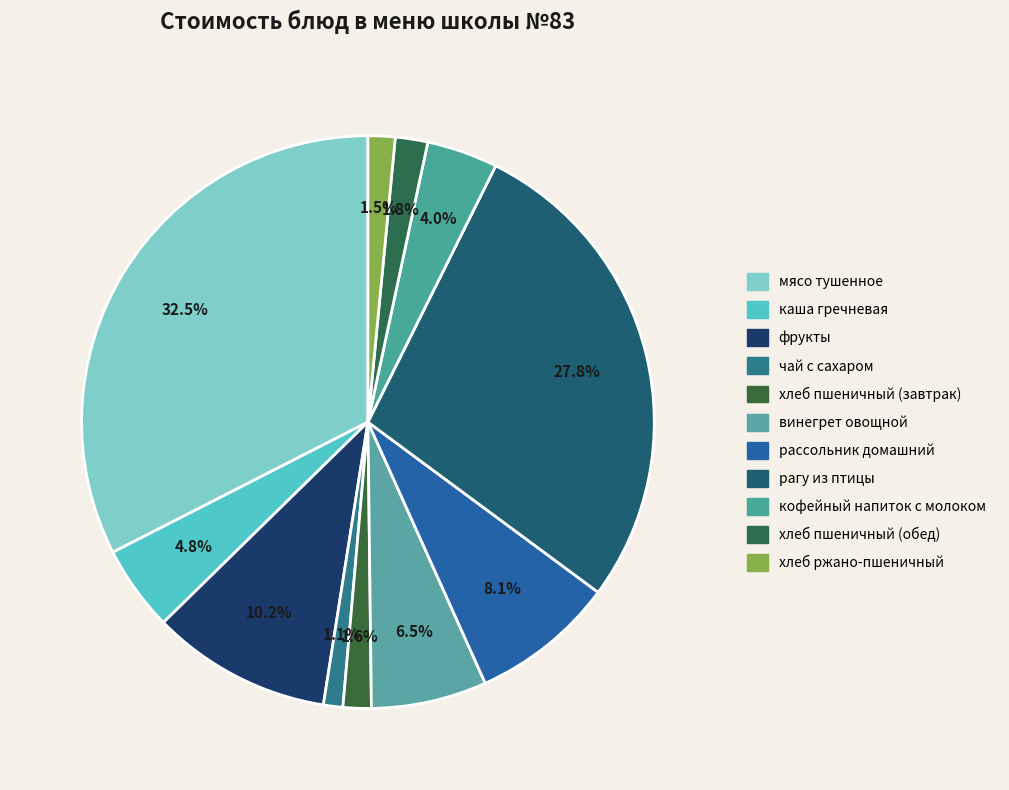

Combined, do мясо тушенное and рагу из птицы account for over 50%?

Yes